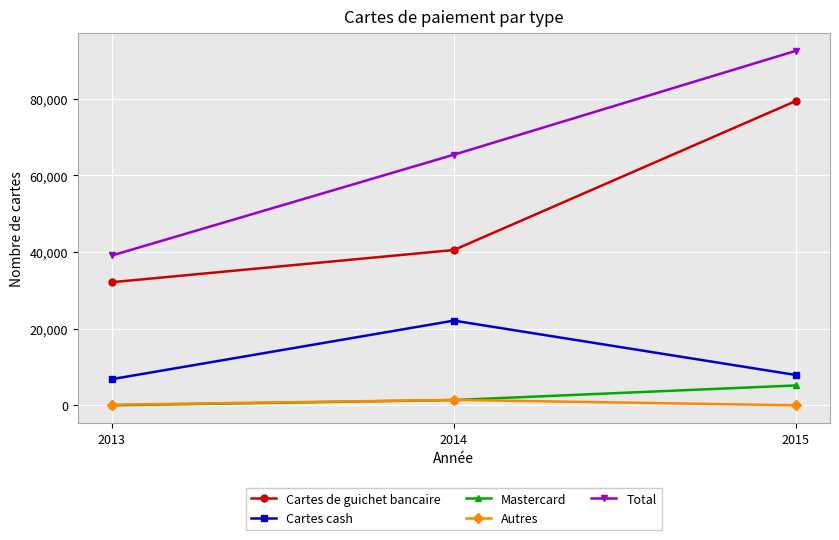

What is the highest value of the Cartes de guichet bancaire series?

79442